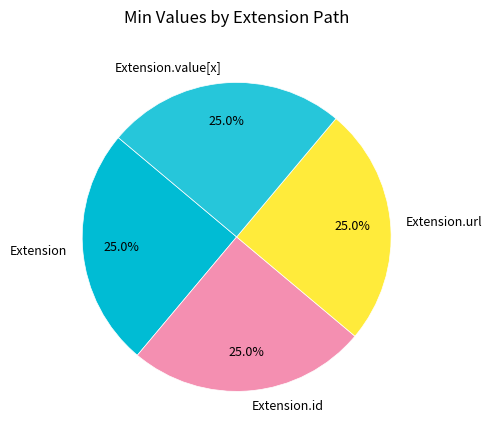

What percentage is NOT represented by Extension.value[x]?

75.0%